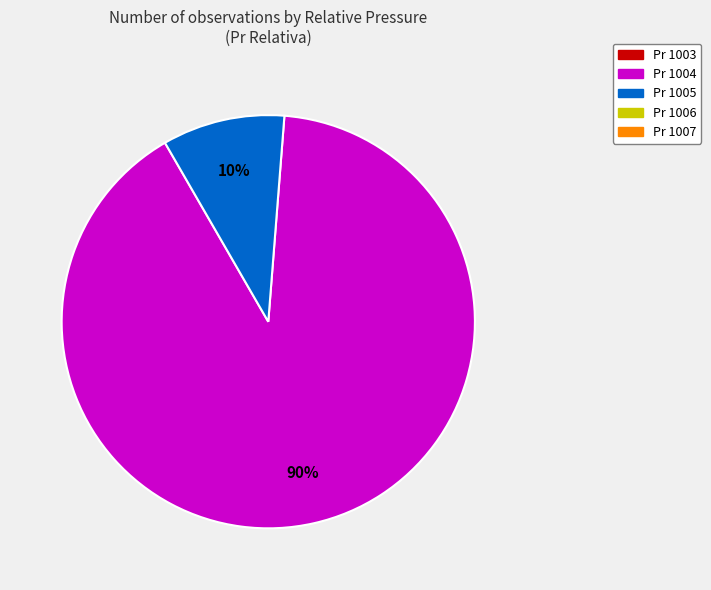

To the nearest percent, what is the average slice percentage?

50%